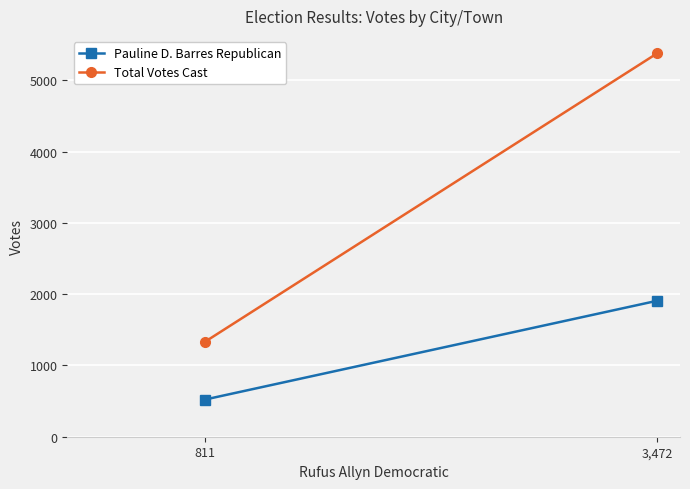

Which category has the lowest value in the Total Votes Cast series?

811